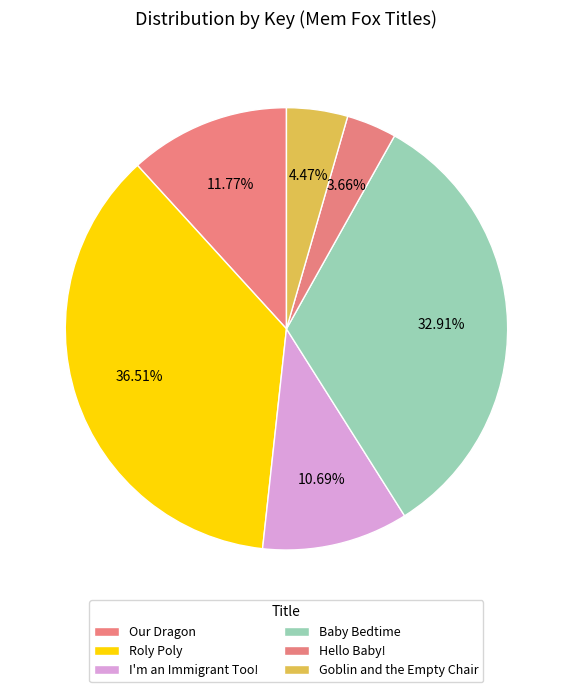

Count the number of slices in the pie.

6